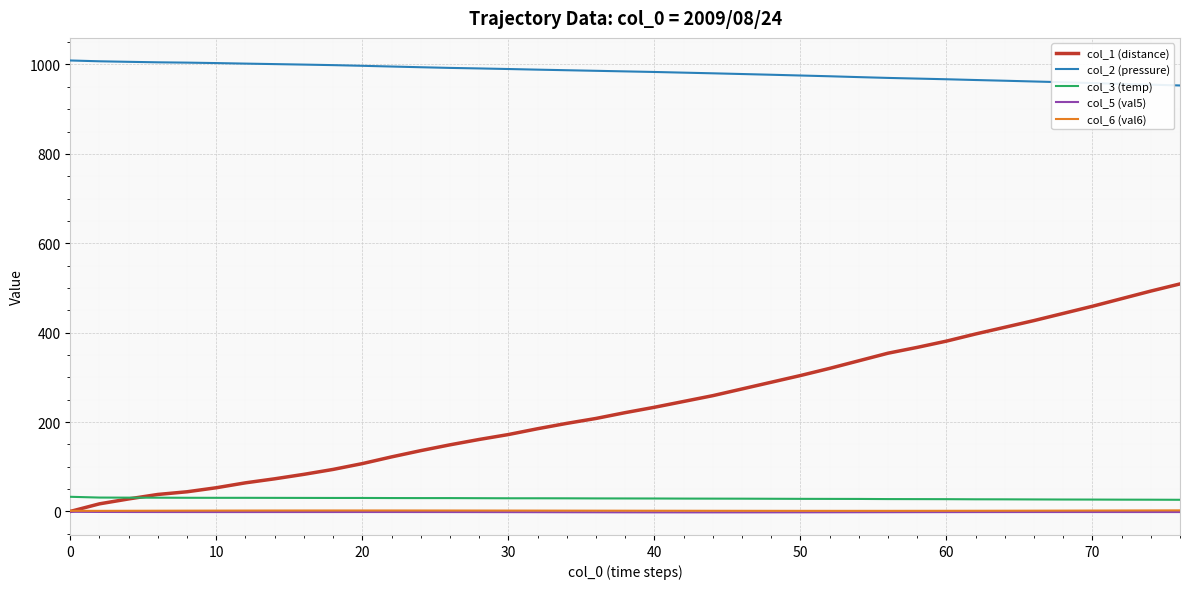

What is the difference between the maximum and minimum values in the col_5 (val5) series?

1.3